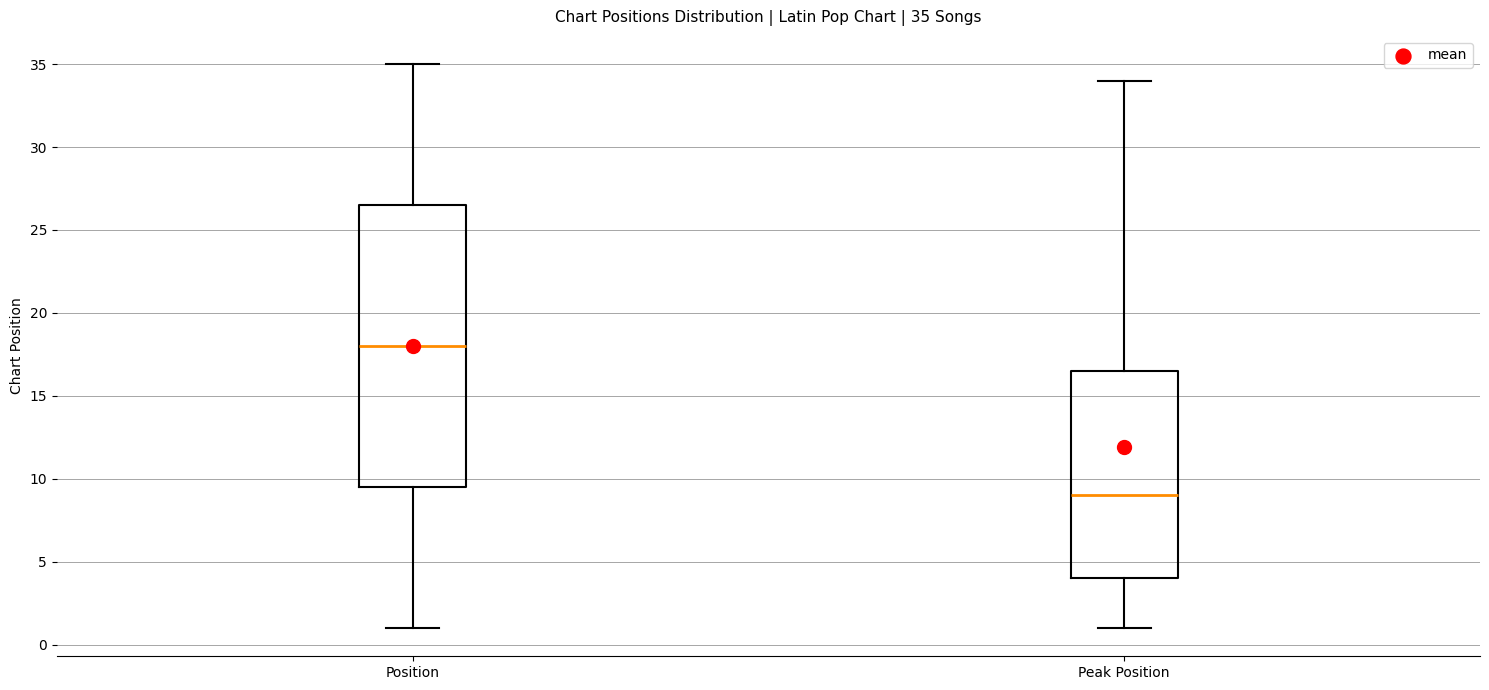

Comparing the boxes themselves (not the whiskers), which one is the tallest?

Position